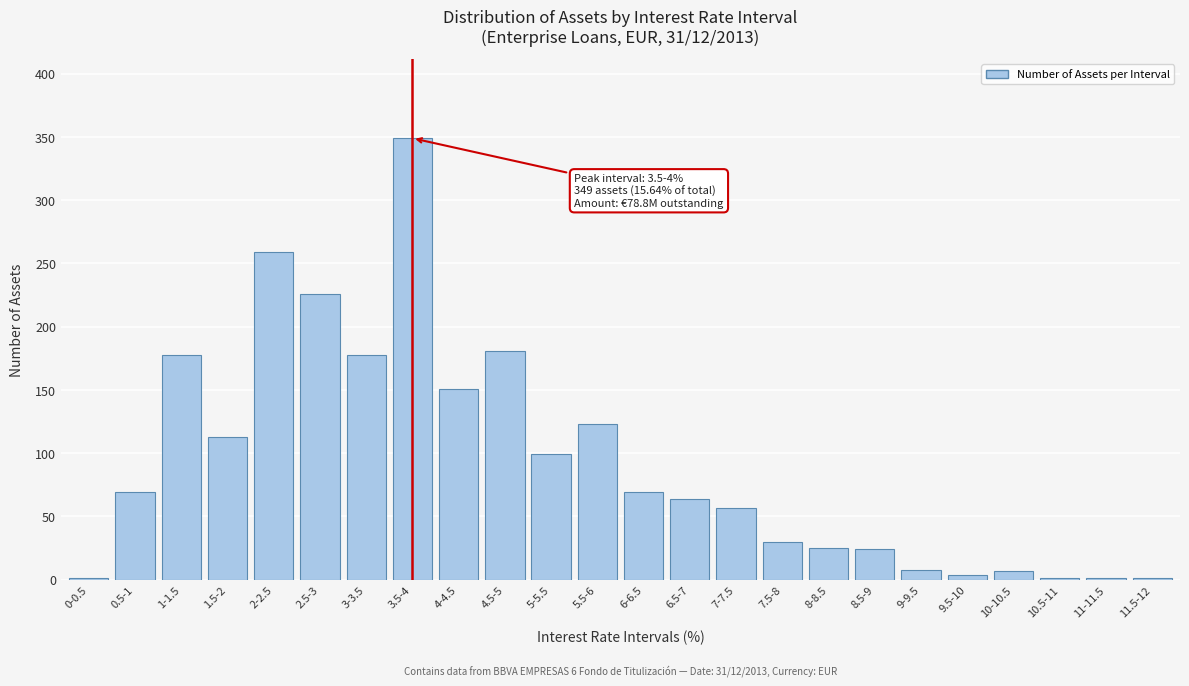

What is the maximum value shown in the chart?

349